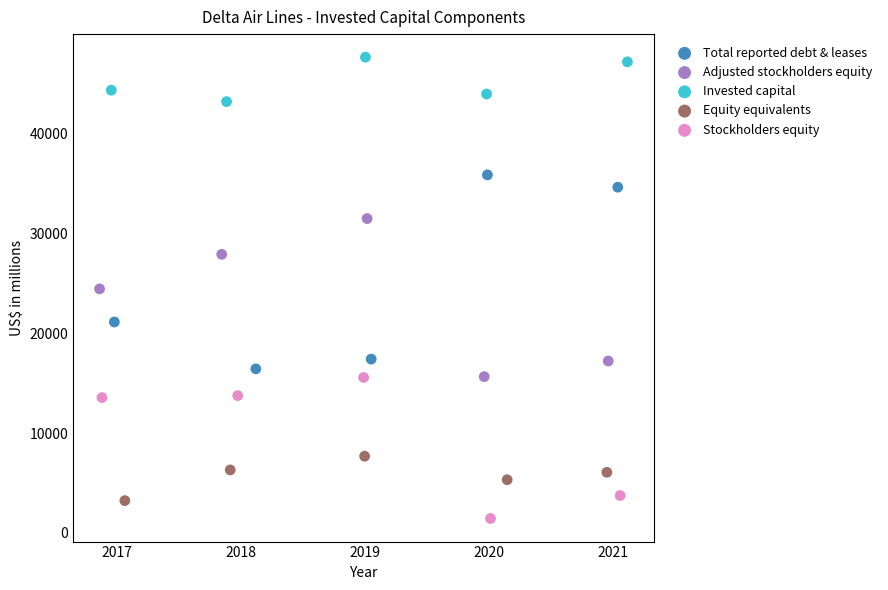

Which series reaches the maximum Y coordinate?

Invested capital